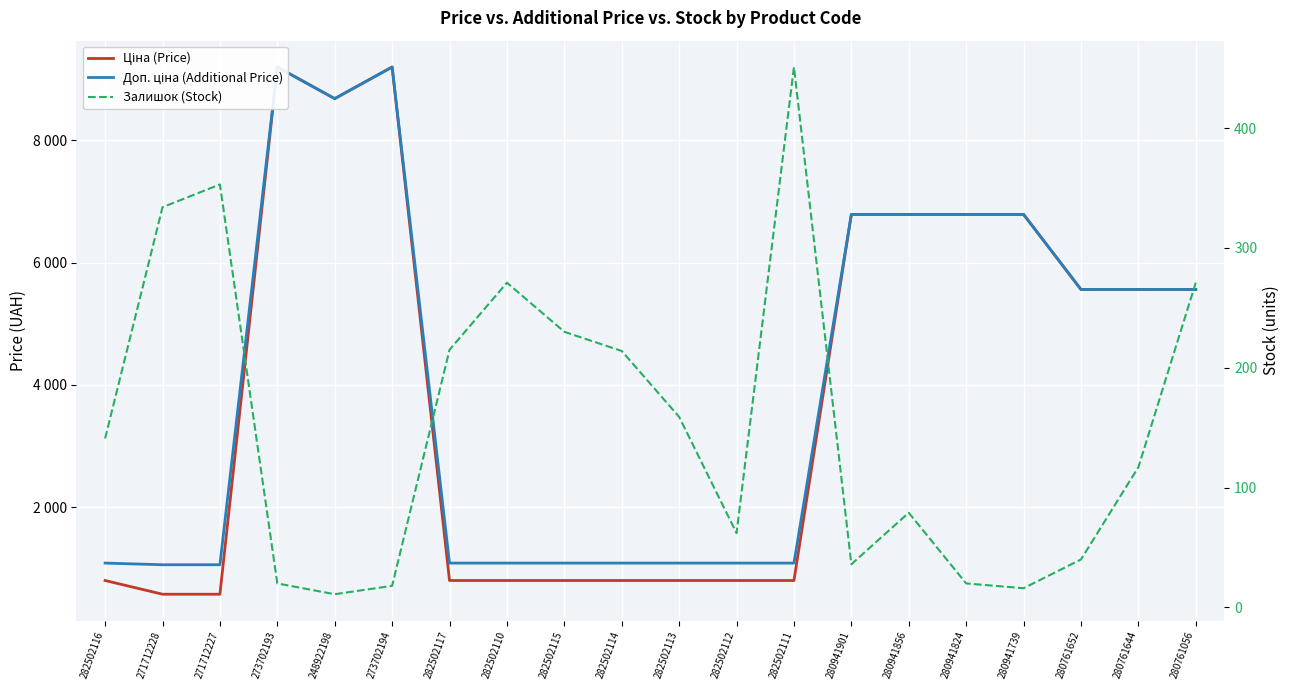

List the labels in order of Ціна (Price) value, smallest first.

271712228, 271712227, 282502116, 282502117, 282502110, 282502115, 282502114, 282502113, 282502112, 282502111, 280761652, 280761644, 280761056, 280941901, 280941856, 280941824, 280941739, 248922198, 273702193, 273702194